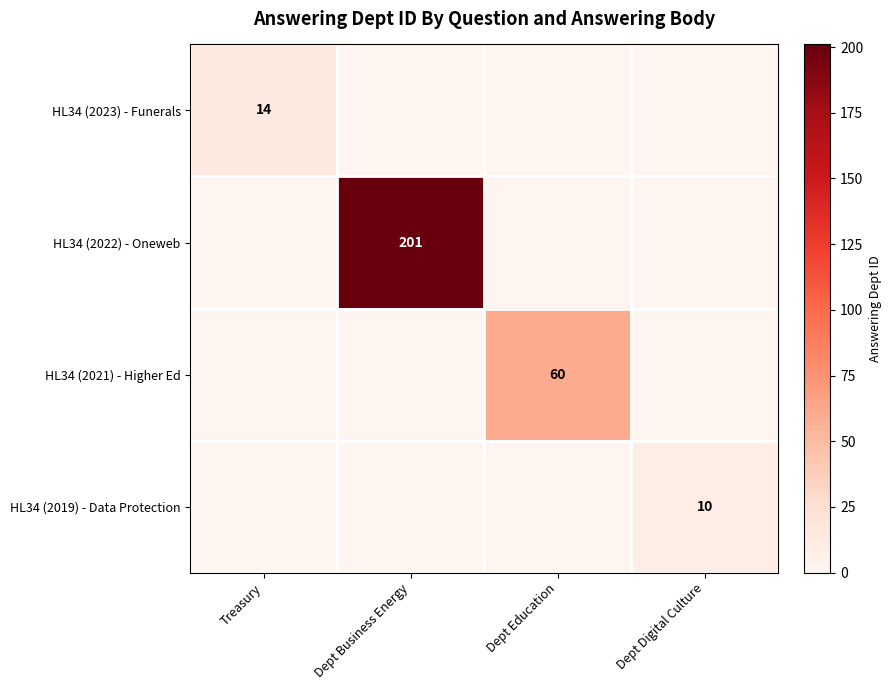

Is it true that HL34 (2021) - Higher Ed equals 90 at Dept Education?

False